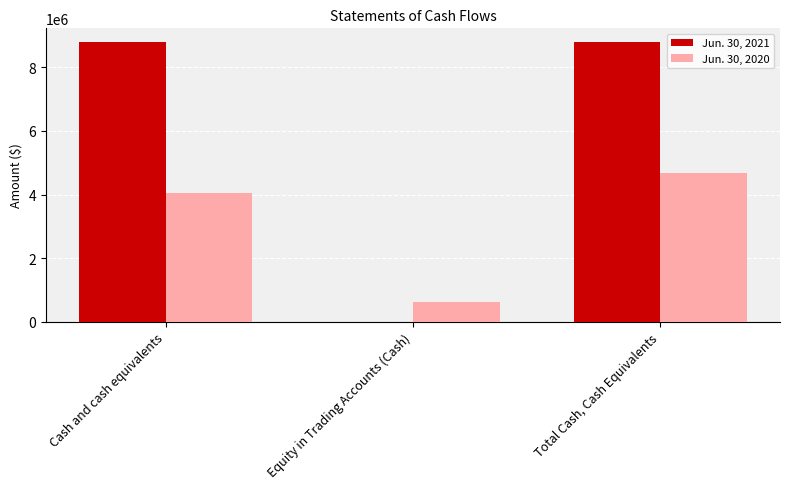

What are all the series names shown in the legend?

Jun. 30, 2021, Jun. 30, 2020